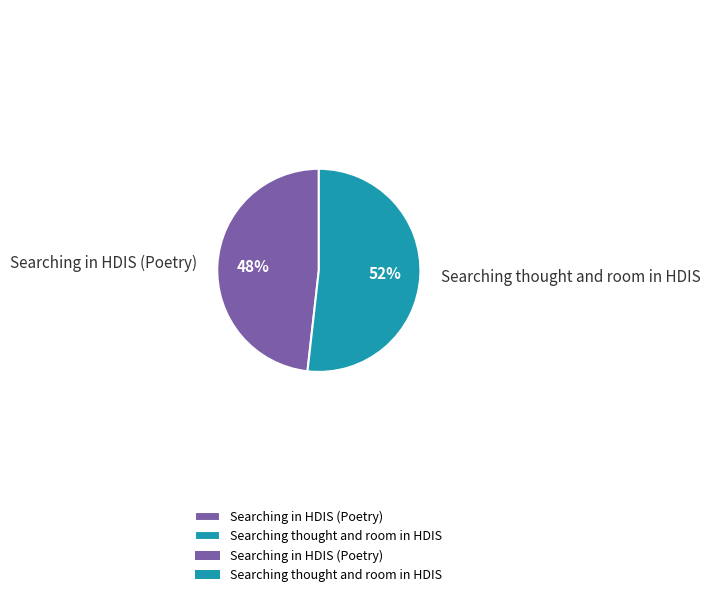

Does any single category account for the majority?

Yes